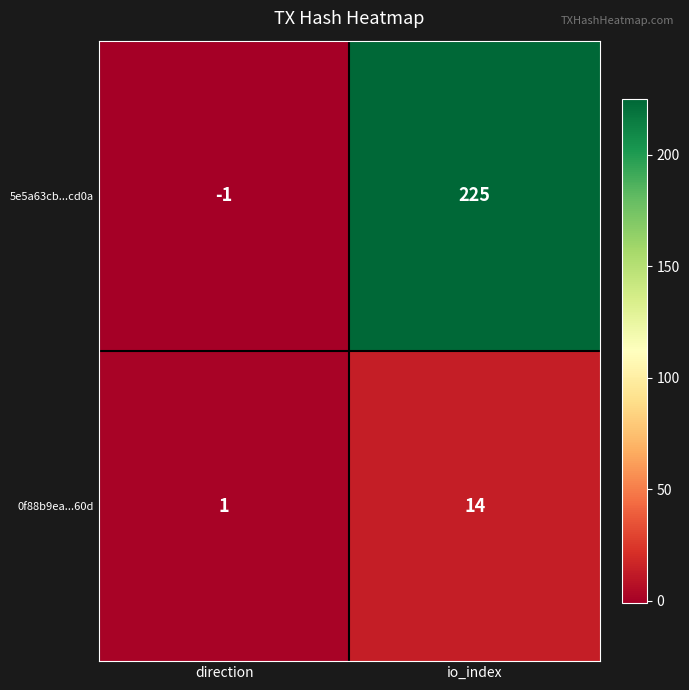

What is the average value of the 0f88b9ea...60d series?

8